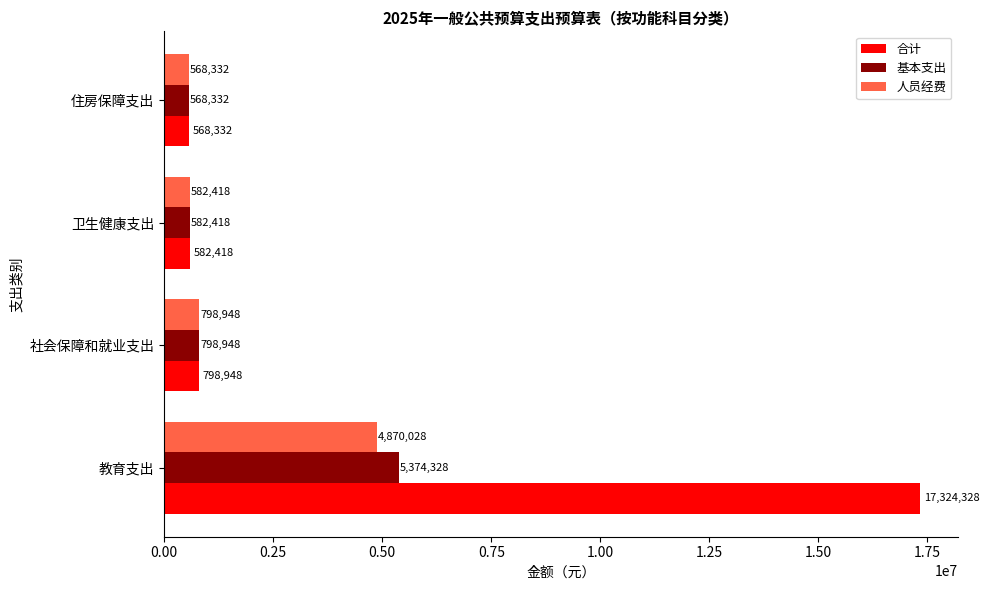

Which series has the largest total across all categories?

合计